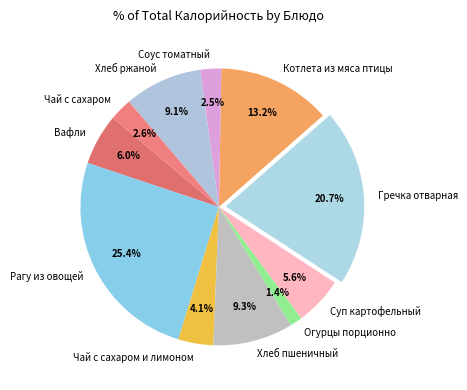

Which has a higher value, Суп картофельный or Хлеб ржаной?

Хлеб ржаной